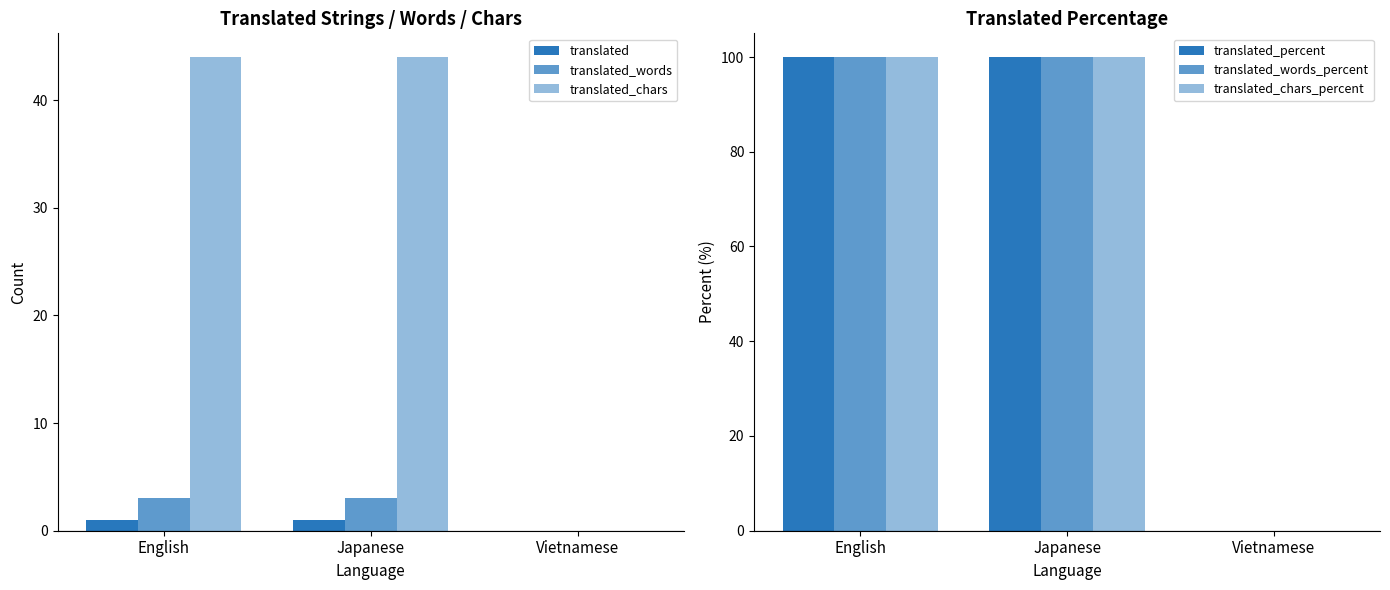

Reading right to left, list all the values displayed in this chart.

translated: Vietnamese=0	Japanese=1	English=1
translated_words: Vietnamese=0	Japanese=3	English=3
translated_chars: Vietnamese=0	Japanese=44	English=44
translated_percent: Vietnamese=0	Japanese=100	English=100
translated_words_percent: Vietnamese=0	Japanese=100	English=100
translated_chars_percent: Vietnamese=0	Japanese=100	English=100